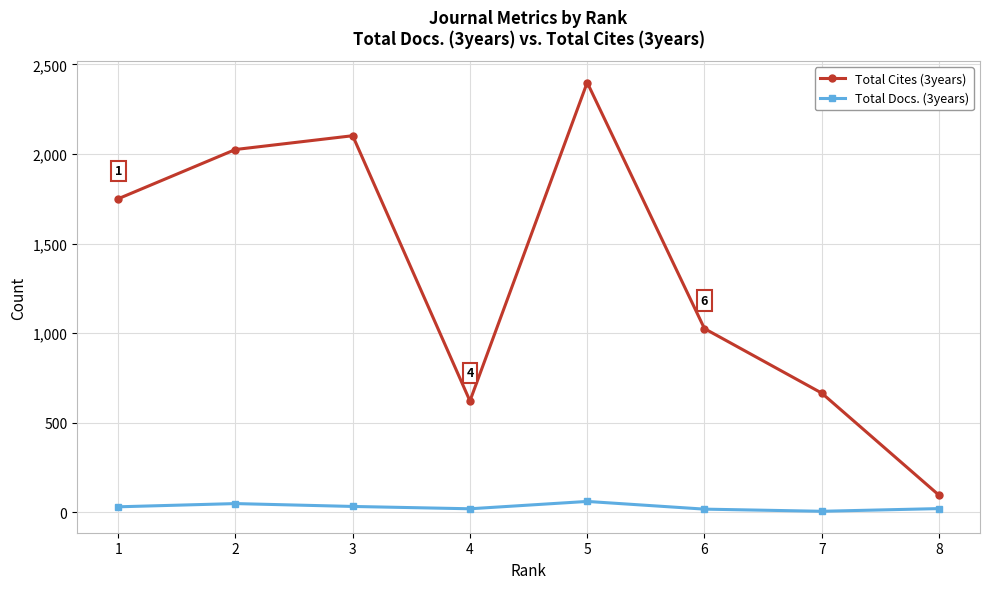

The value of Total Cites (3years) at 5 is 2399. True or false?

True